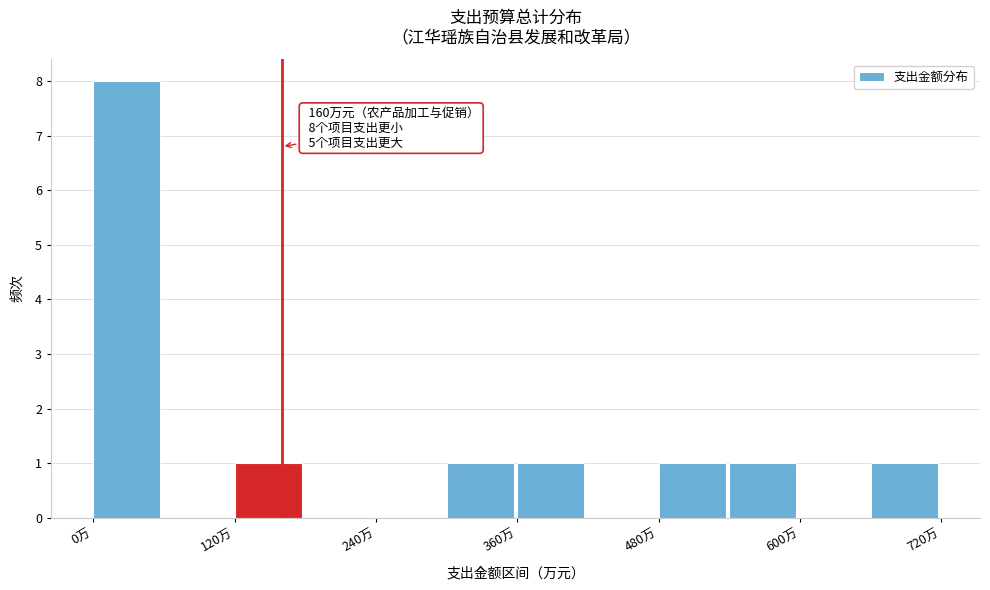

Read against the x-axis, roughly where is the centre of the tallest bar?

20